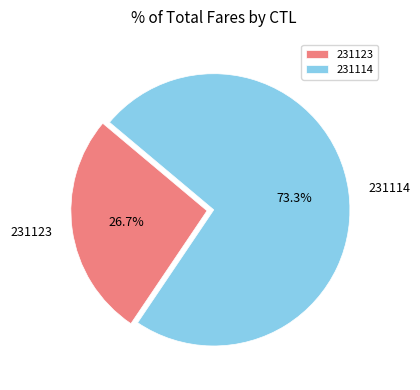

True or false: 231123 accounts for 13% of the total.

False